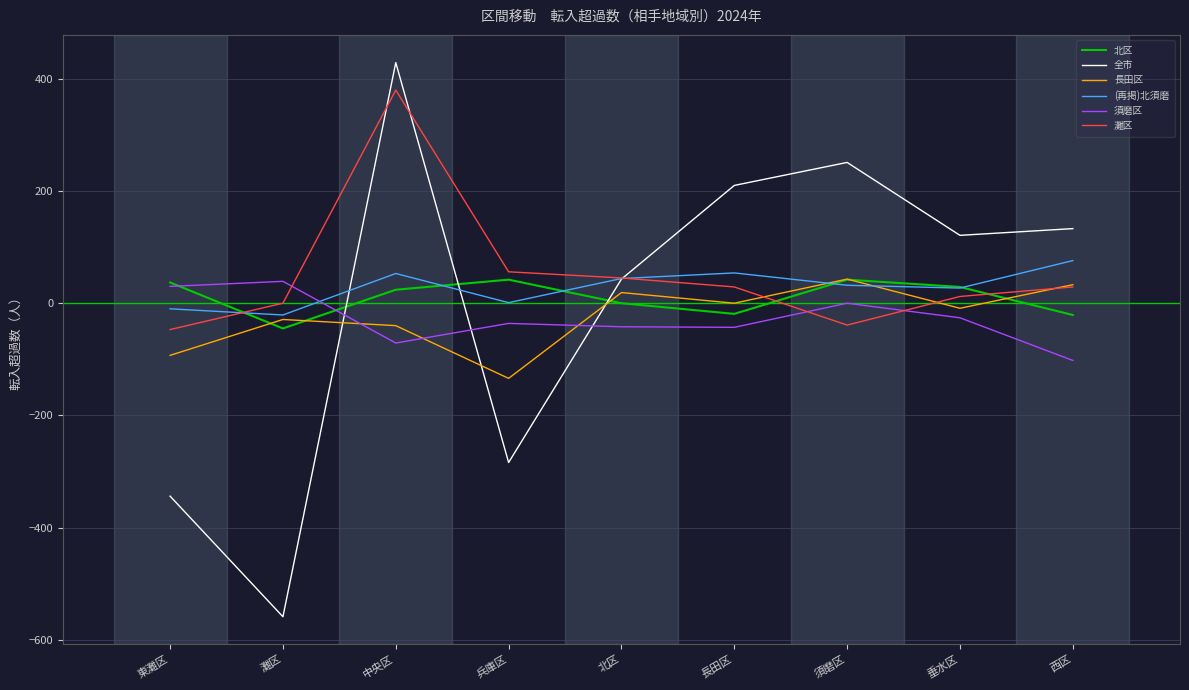

What is the difference between the second highest and second lowest values in the 須磨区 series?

101